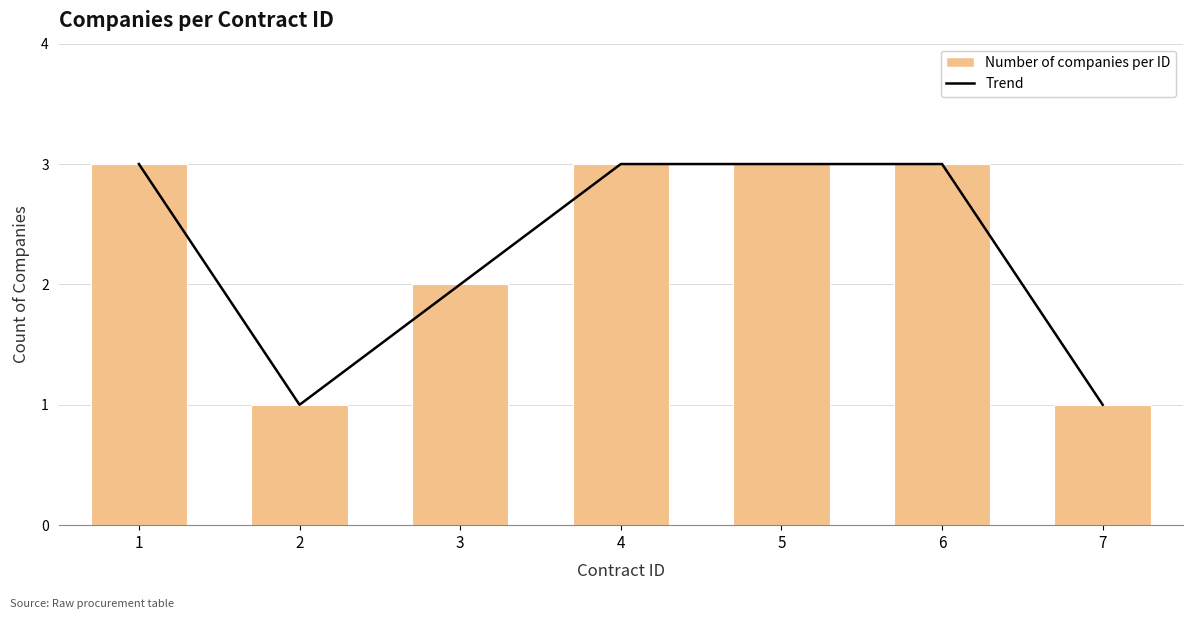

What is the sum of all Trend values?

16